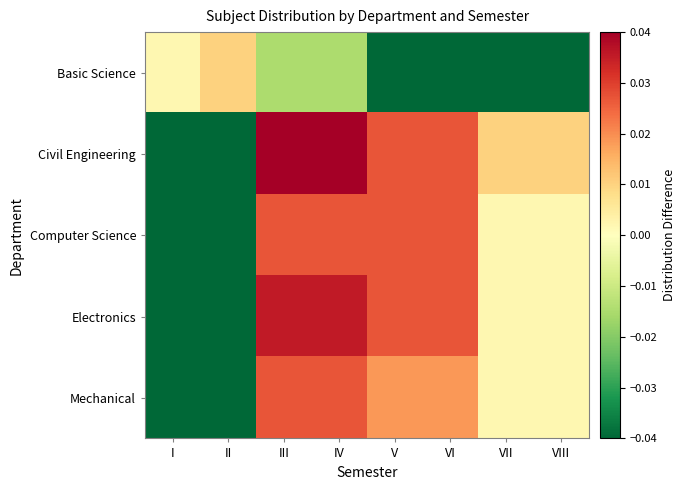

What is the difference between the highest and lowest values at VIII?

0.1